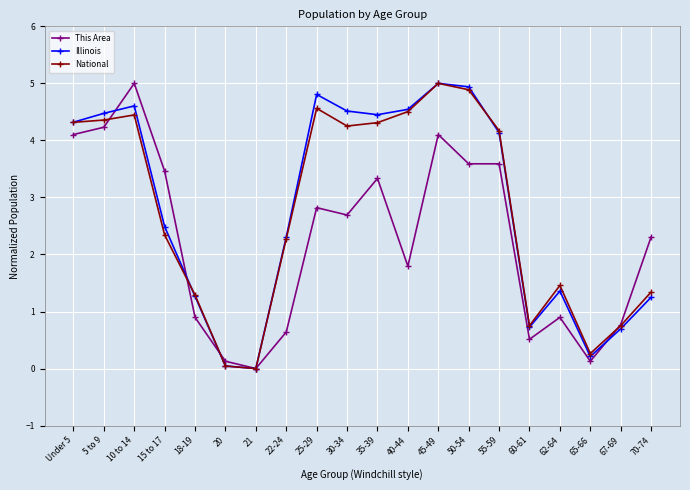

True or false: This Area has a value of 3.5 at 15 to 17.

True